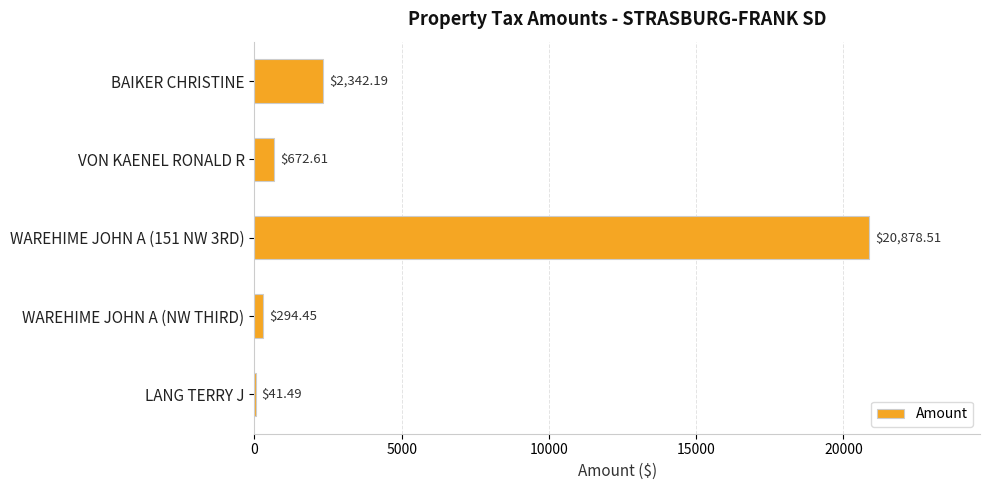

Which has a higher value, WAREHIME JOHN A (NW THIRD) or LANG TERRY J?

WAREHIME JOHN A (NW THIRD)